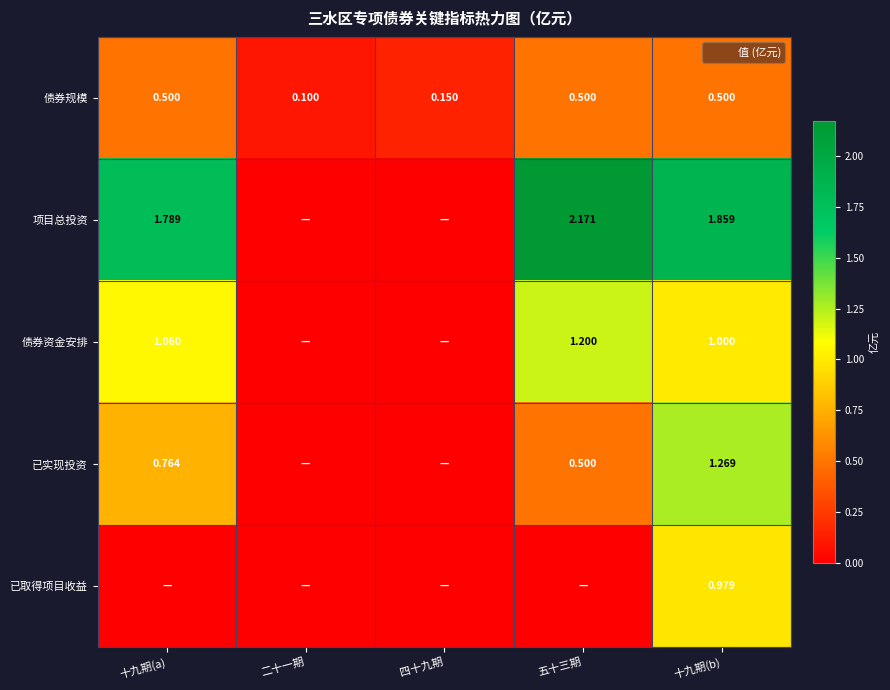

At how many categories does at least one series exceed 0?

5